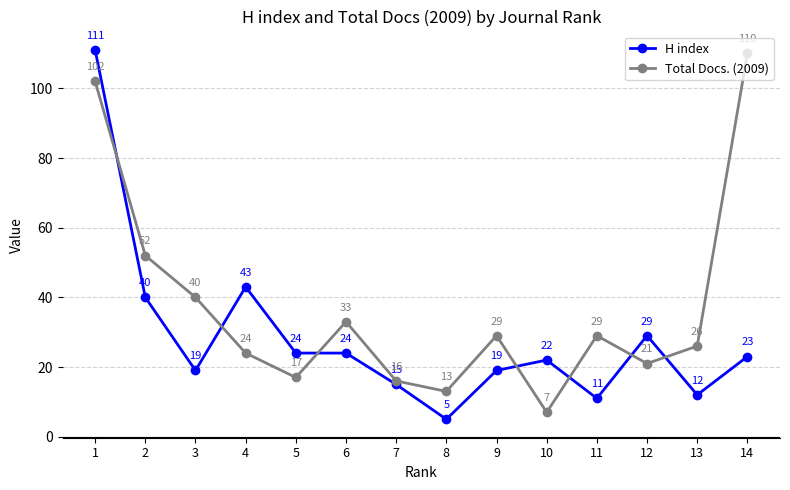

Where is Total Docs. (2009) nearest to the value 58?

2